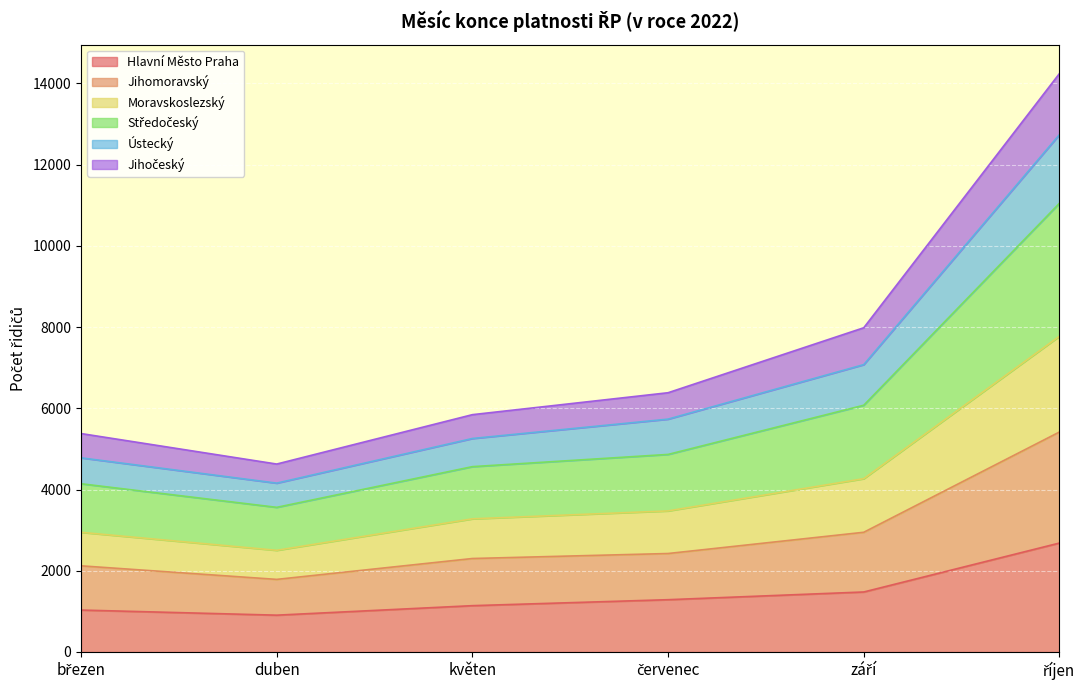

Count the number of categories in the chart.

6